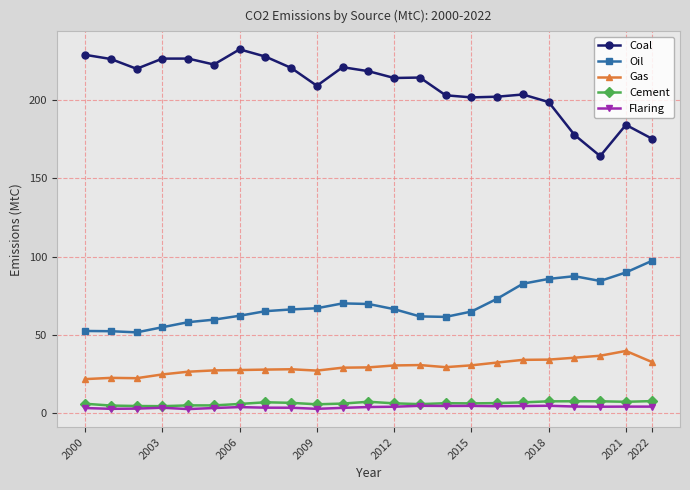

What is the average value of the Coal series?

209.5